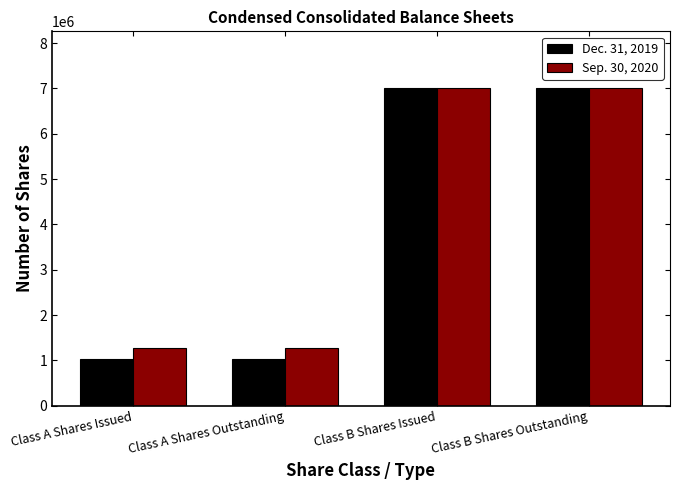

What is the lowest value of the Dec. 31, 2019 series?

1028779